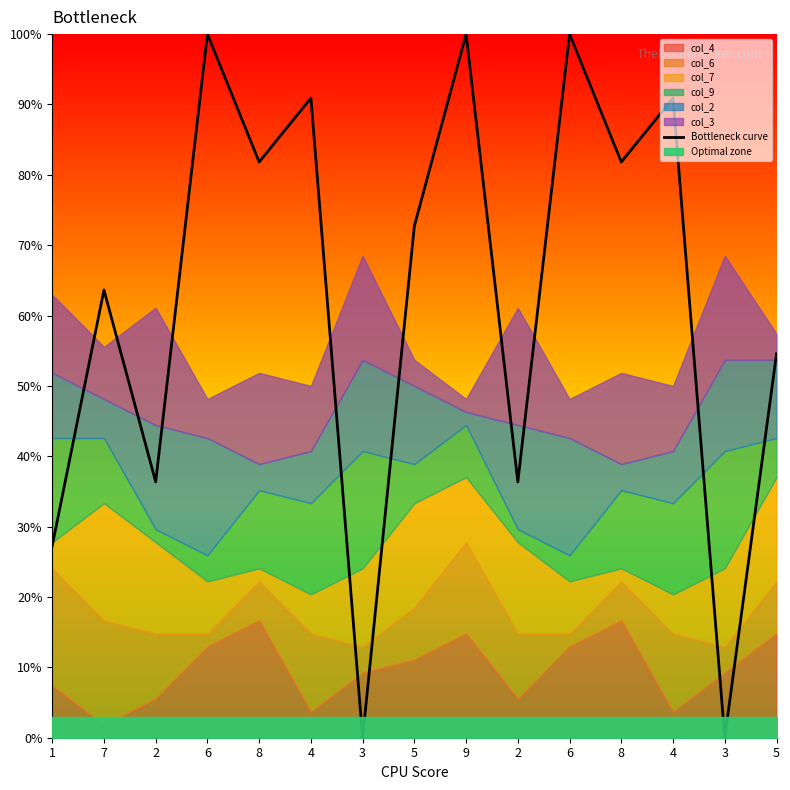

How many interior local peaks (higher than both neighbors) does the data have?

6